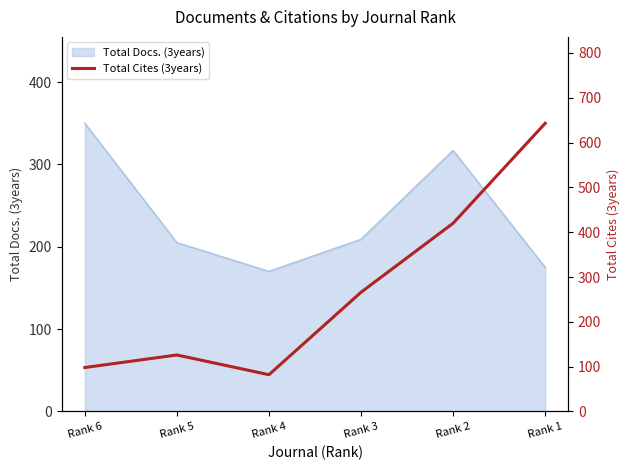

Rank the categories by value from lowest to highest.

Rank 4, Rank 6, Rank 5, Rank 3, Rank 2, Rank 1